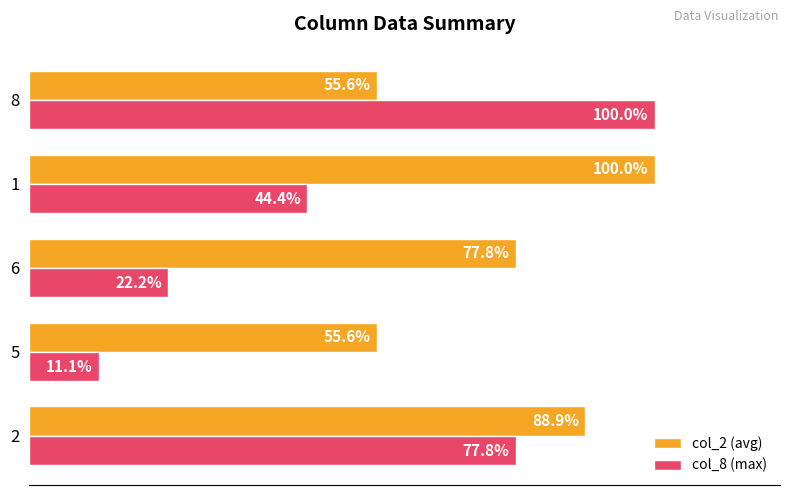

Rank the series at 5 from lowest to highest value.

col_8 (max), col_2 (avg)